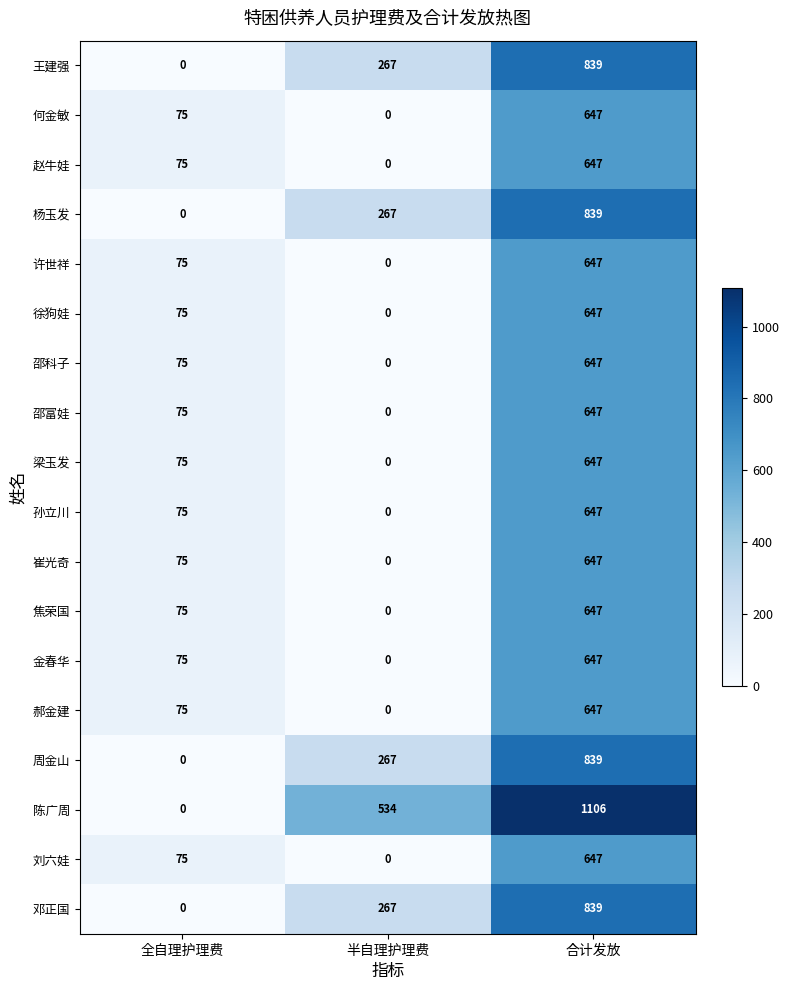

At which category is the sum across all series the highest?

合计发放